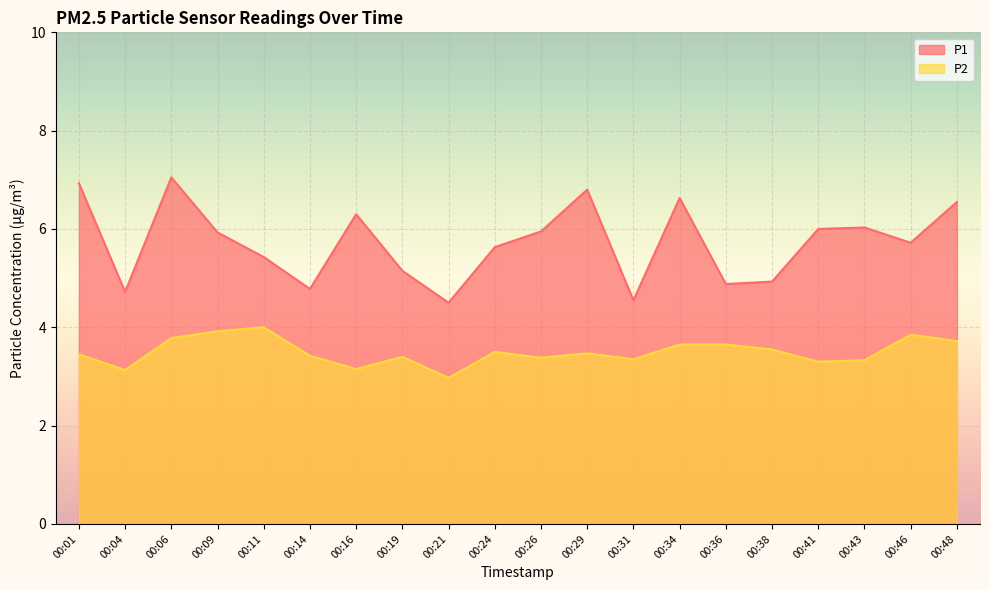

Rank the series at 00:14 from highest to lowest value.

P1, P2